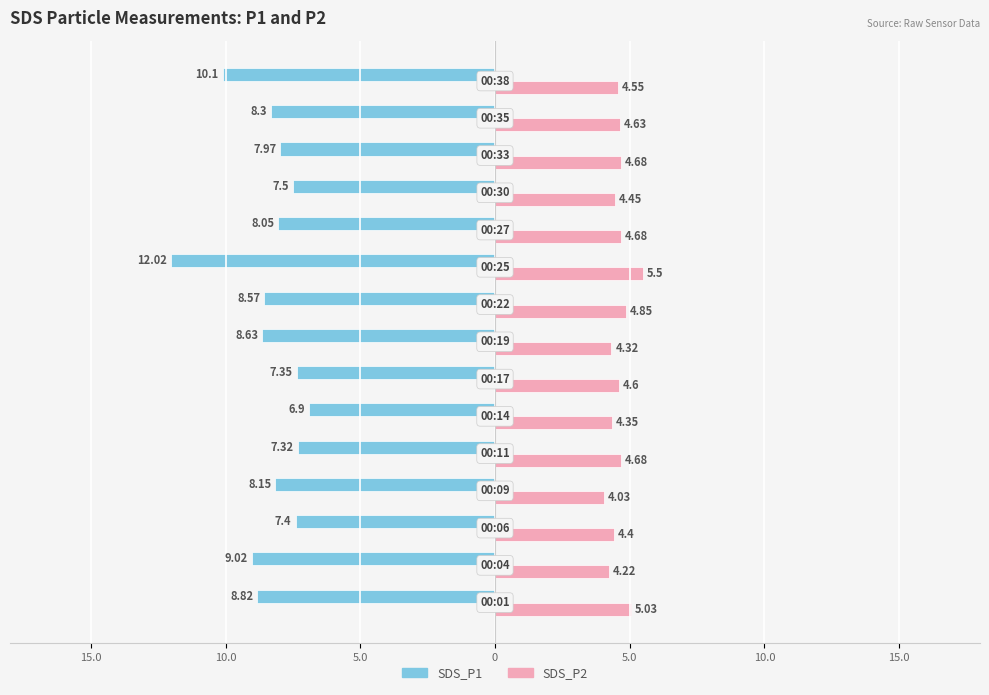

What are all the series names shown in the legend?

SDS_P1, SDS_P2